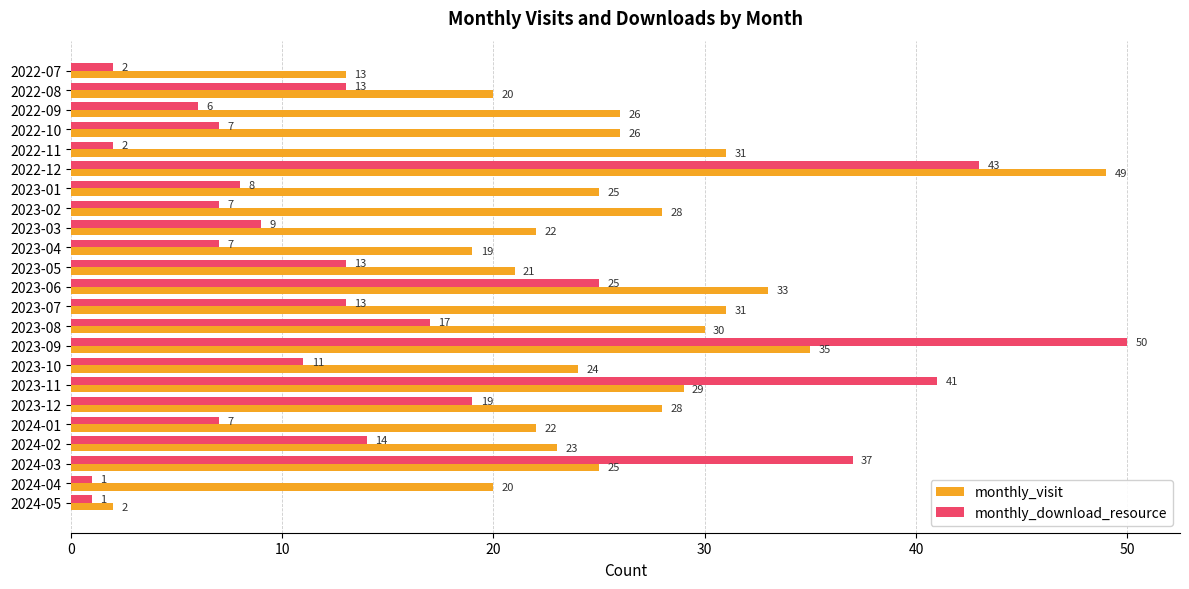

What value does the monthly_visit series have at 2023-01?

25